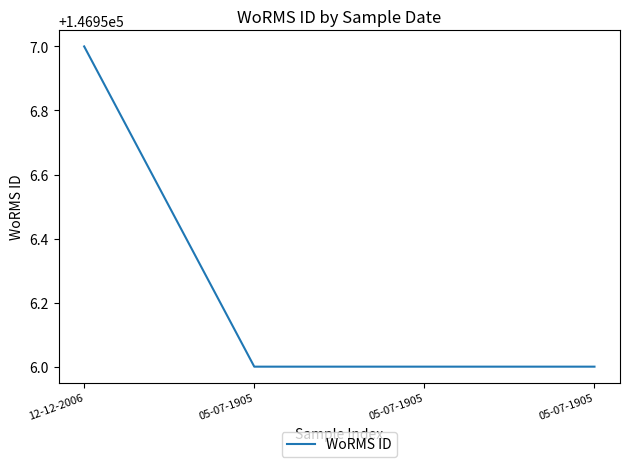

How many values are between 146956 and 146957?

4